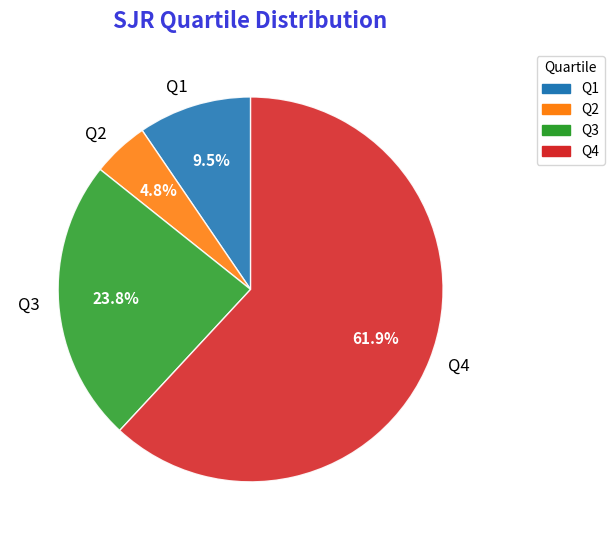

Count the number of slices in the pie.

4